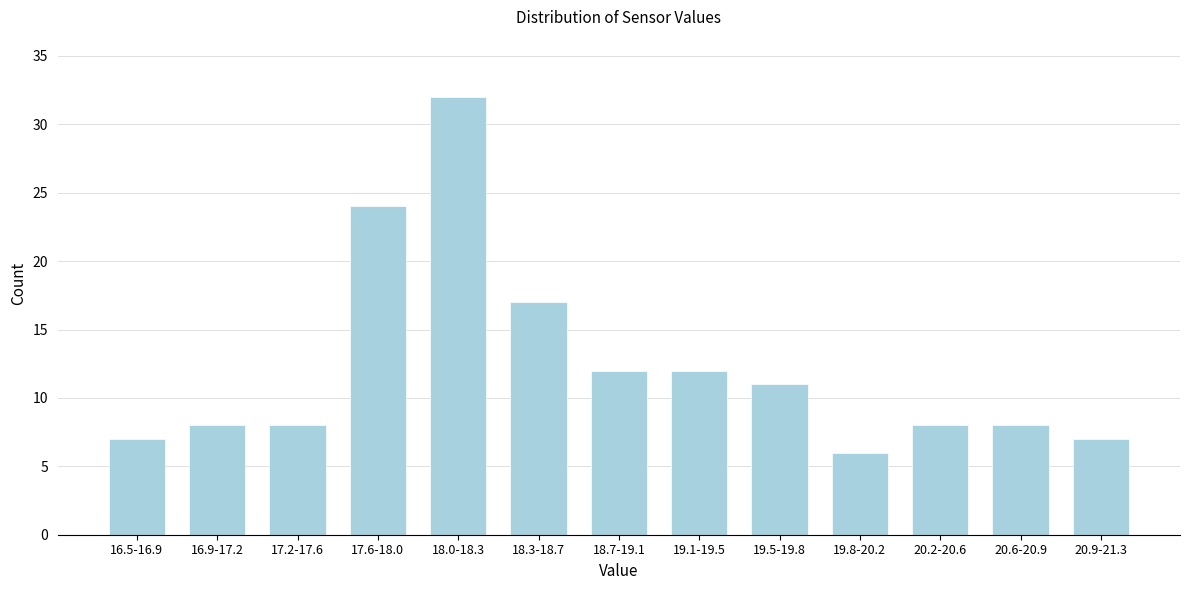

Reading right to left, what are all the values shown in this chart?

7	8	8	6	11	12	12	17	32	24	8	8	7